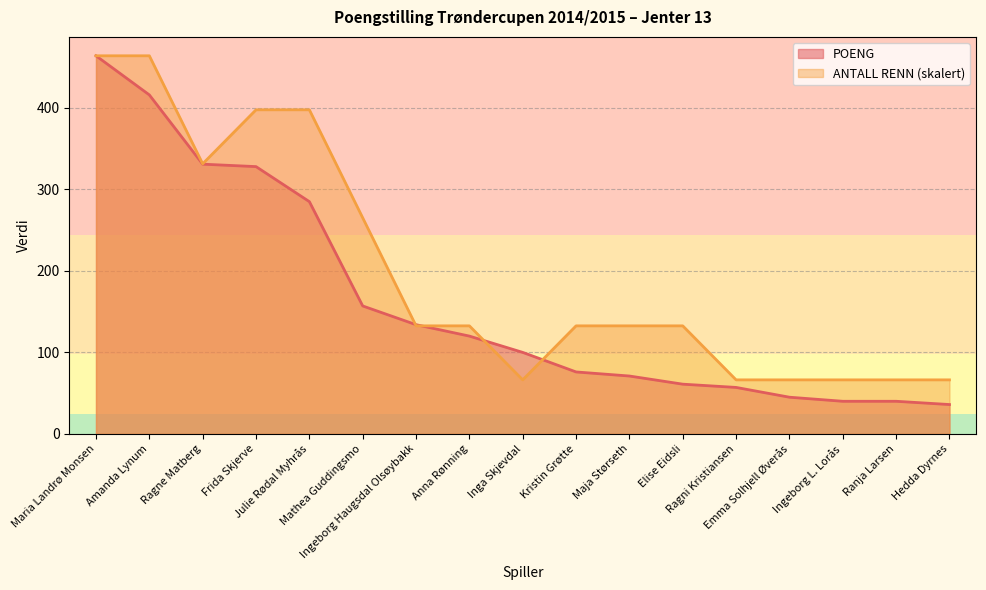

What is the difference between the second highest and second lowest values in the POENG series?

376.0